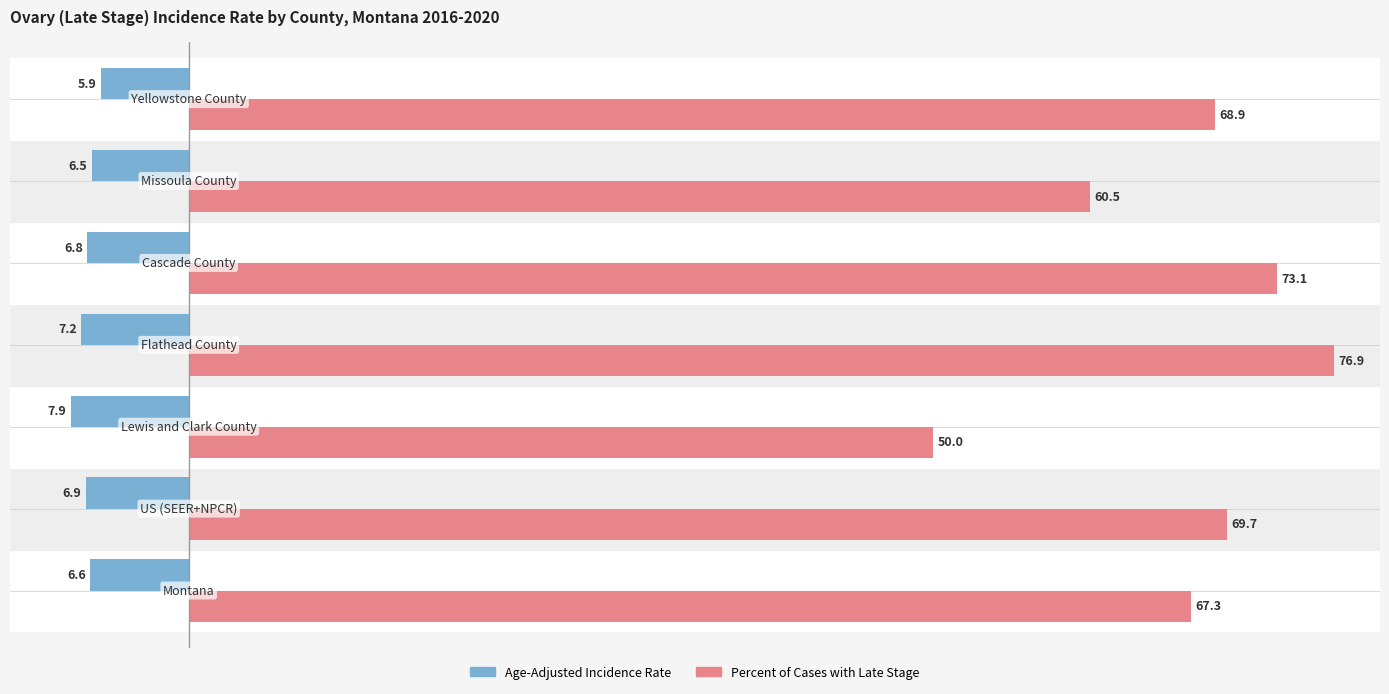

What is the difference between the maximum and minimum values in the Age-Adjusted Incidence Rate series?

2.0